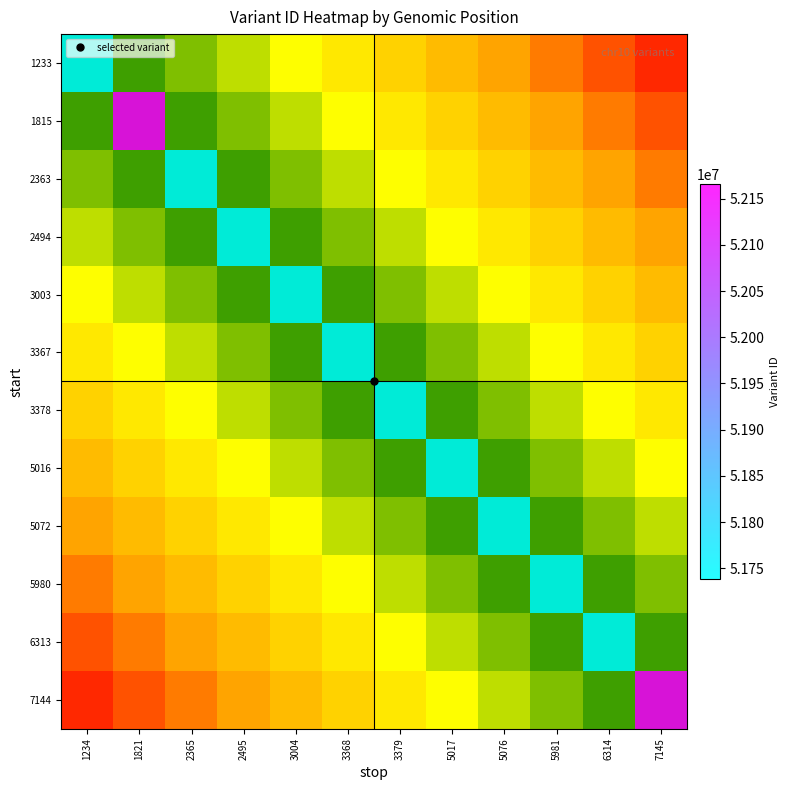

Between 2365 and 5076, which is larger?

5076